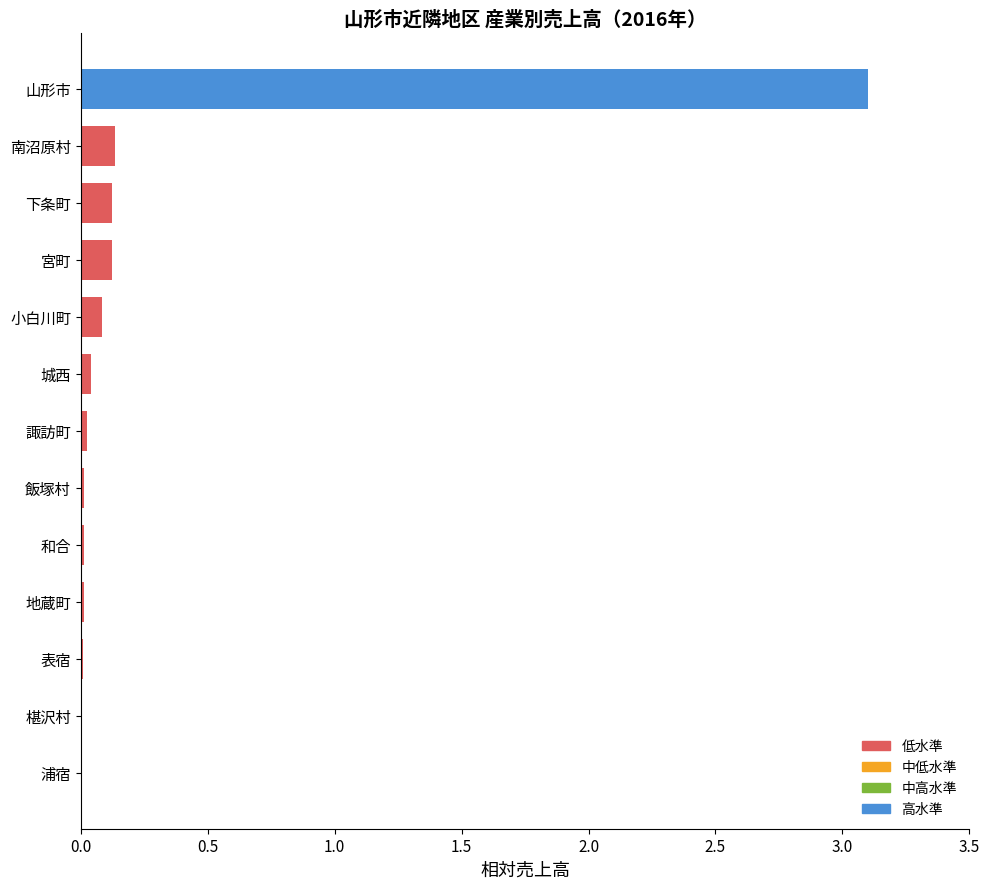

The chart shows a value of 0.0 at 浦宿. True or false?

True